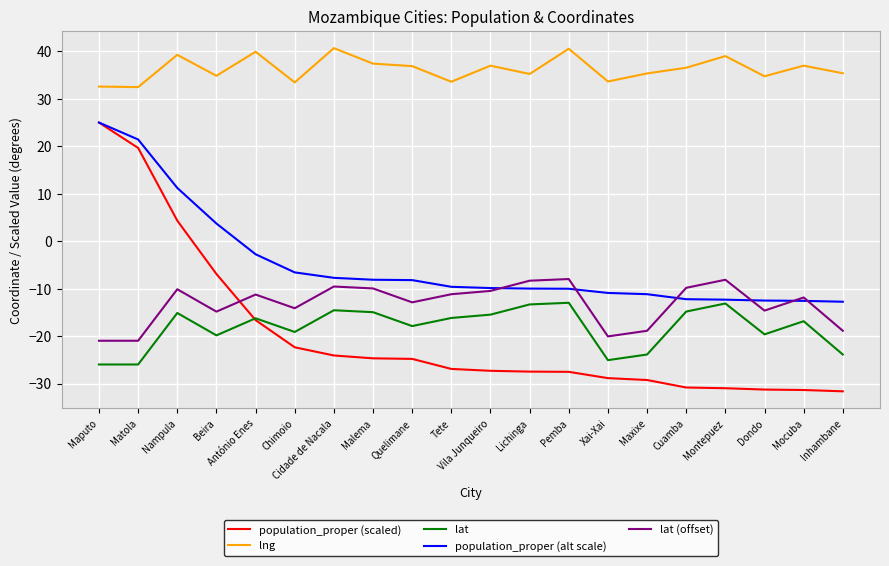

The value of population_proper (alt scale) at Quelimane is -10.8. True or false?

False